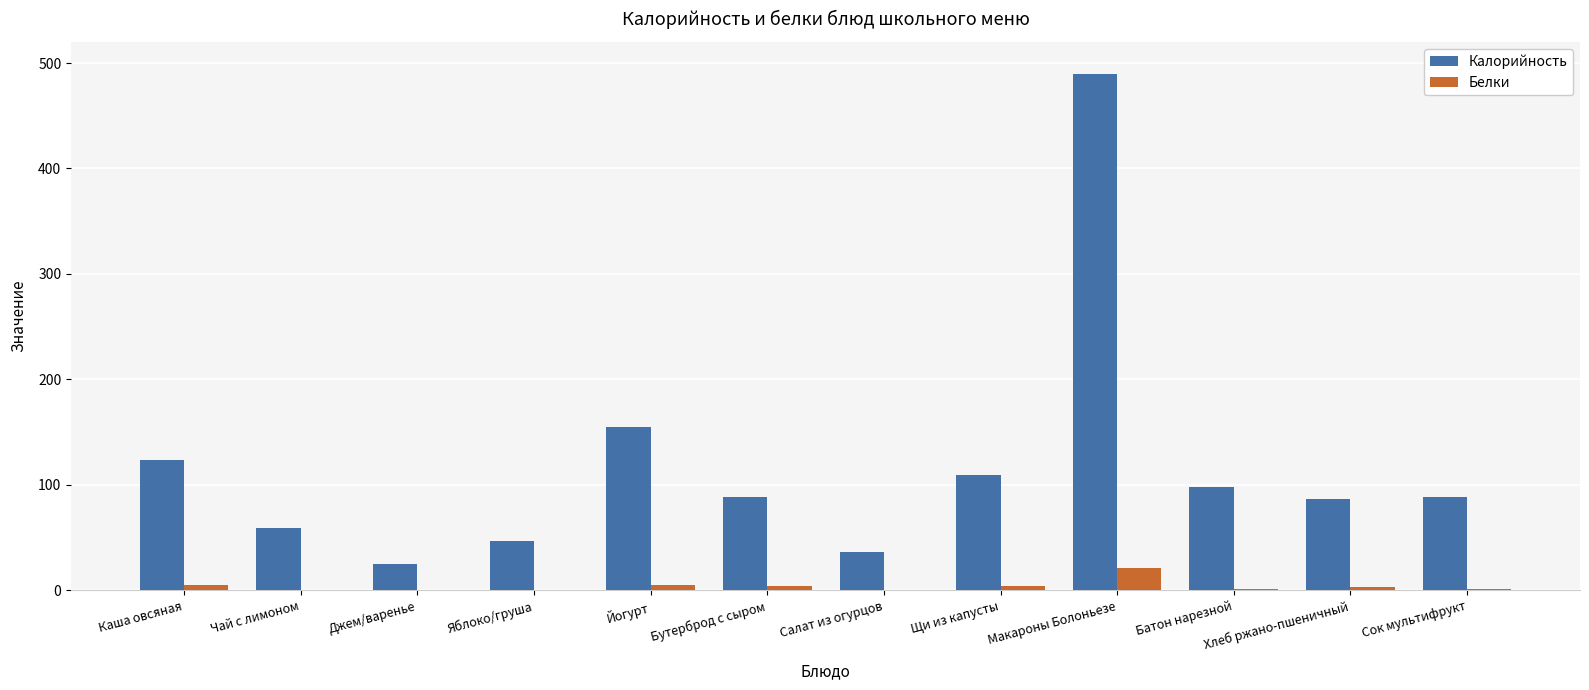

At which label is Калорийность closest to 257?

Йогурт